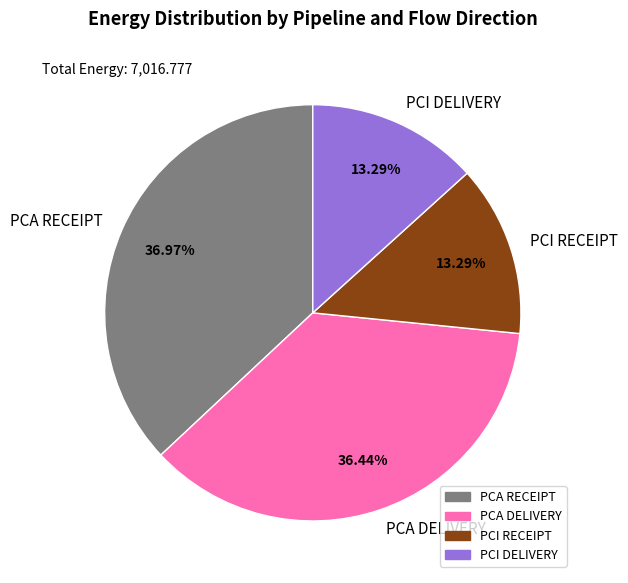

Is there a majority slice in this chart?

No